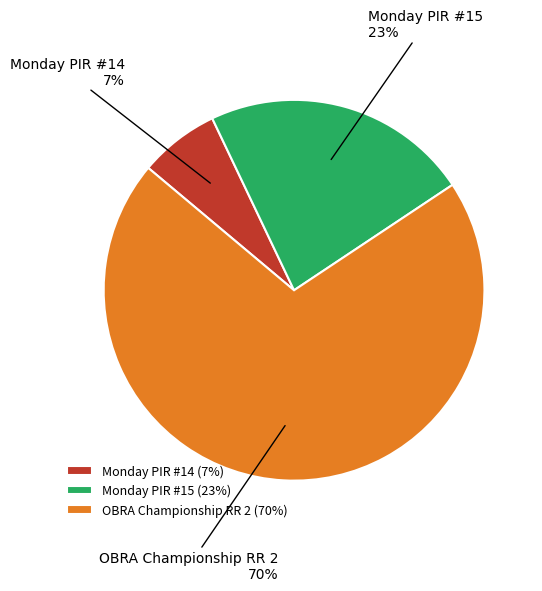

Between OBRA Championship RR 2 and Monday PIR #15, which is larger?

OBRA Championship RR 2